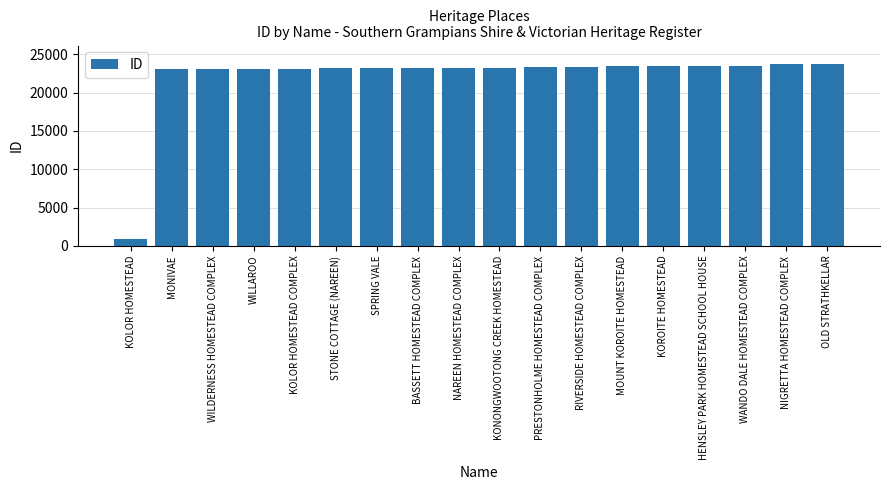

What is the maximum value shown in the chart?

23776